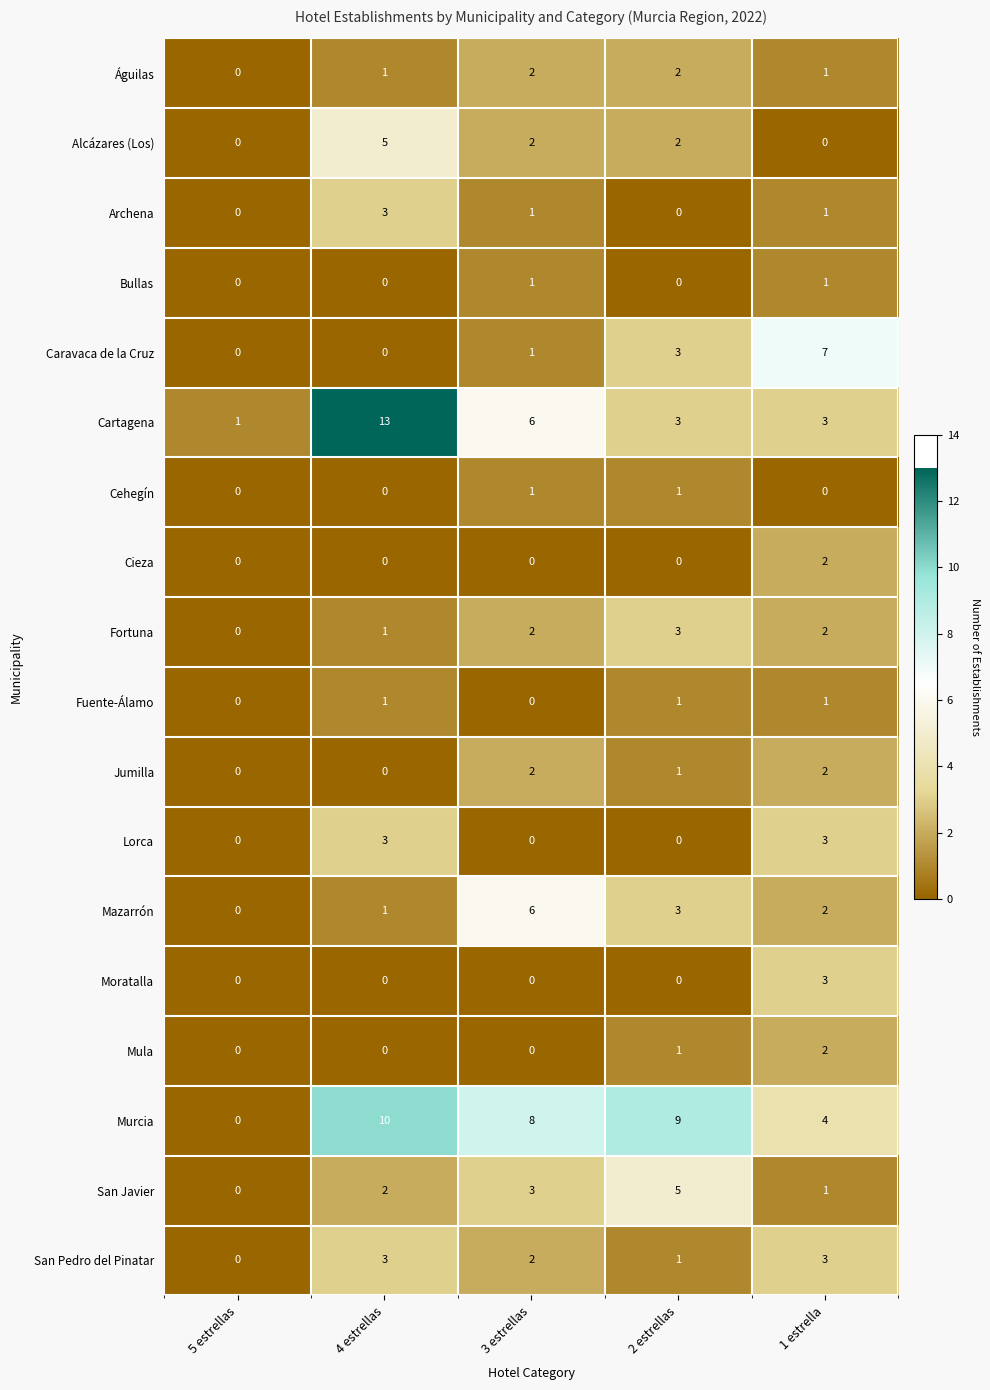

What is the difference between the highest and lowest values at 3 estrellas?

8